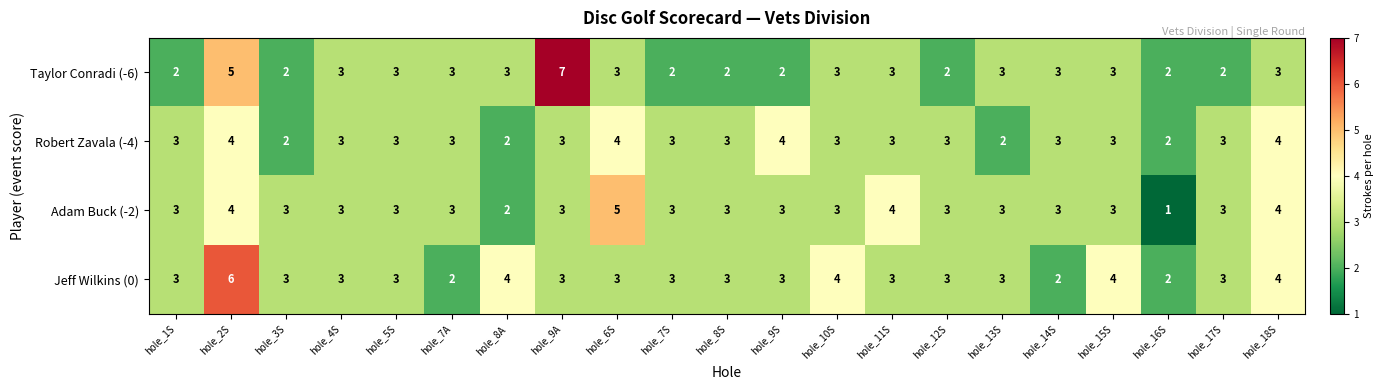

What is the maximum value shown in the chart?

7